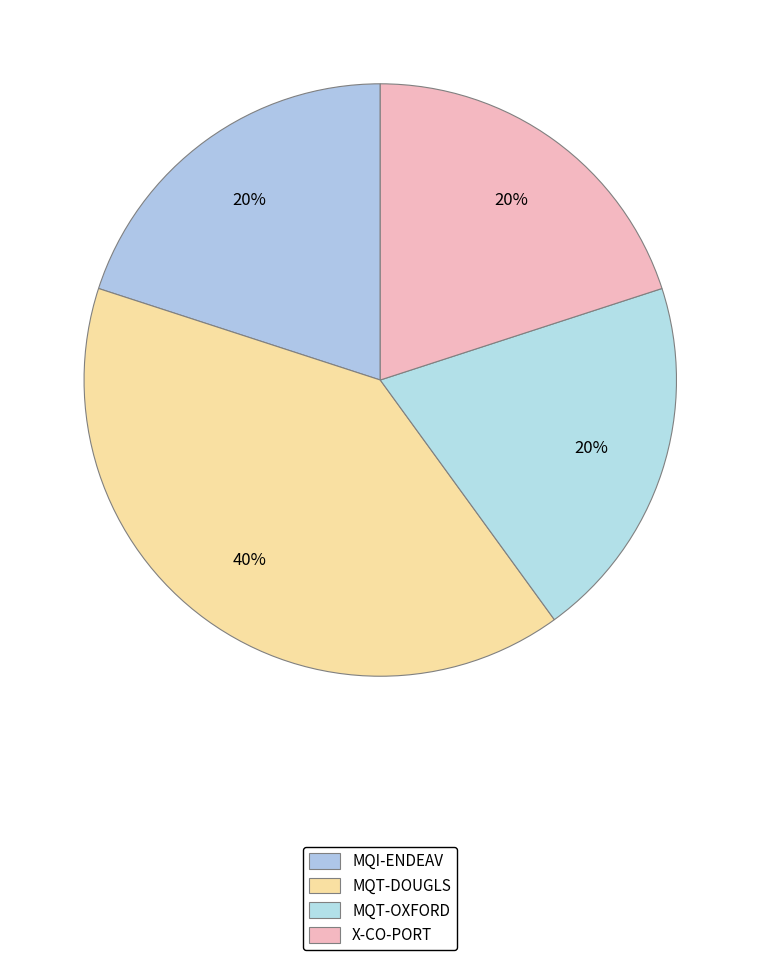

To the nearest percent, what is the average slice percentage?

25%